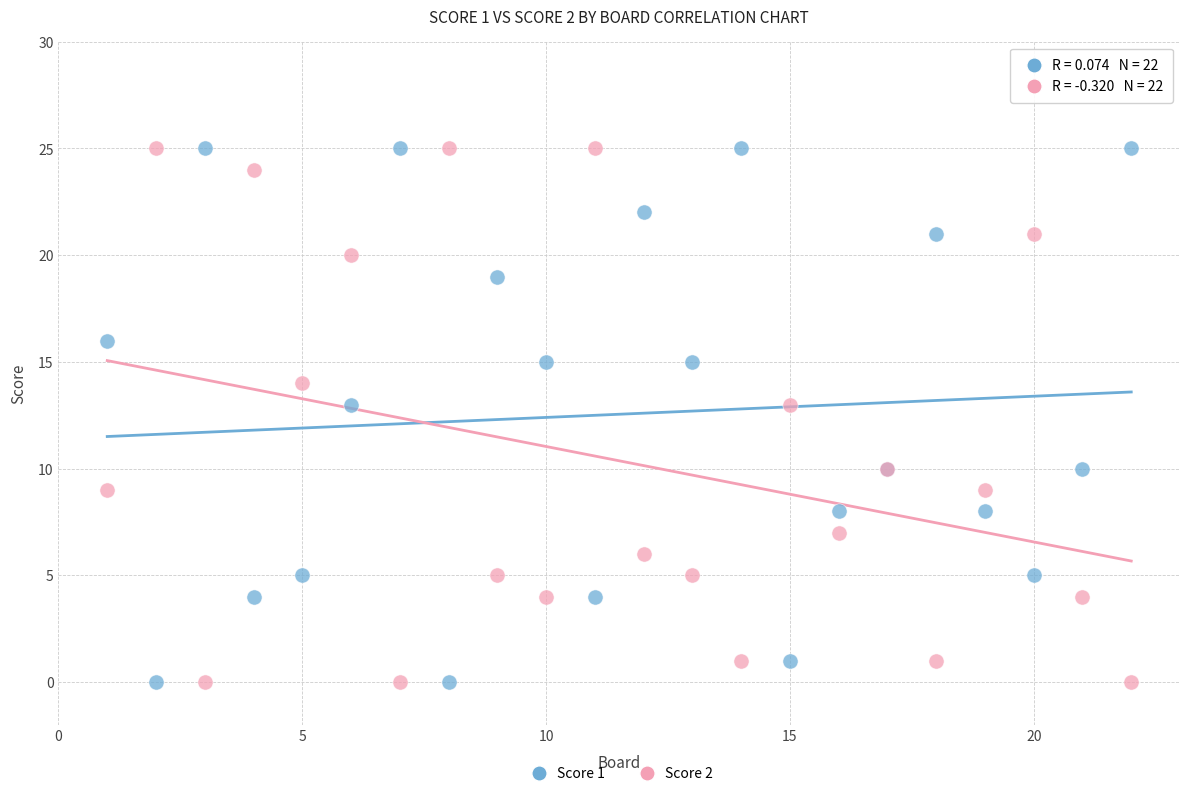

What are all the series names shown in the legend?

Score 1, Score 2